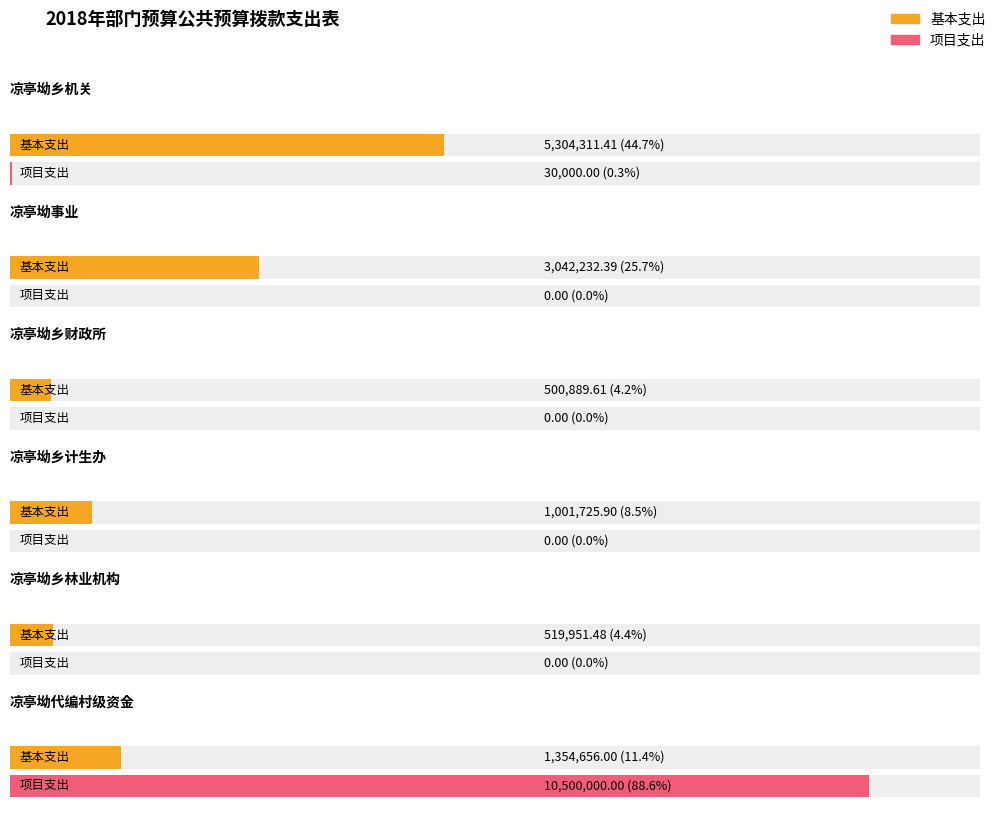

What is the total value across all series at 凉亭坳代编村级资金?

11854656.0